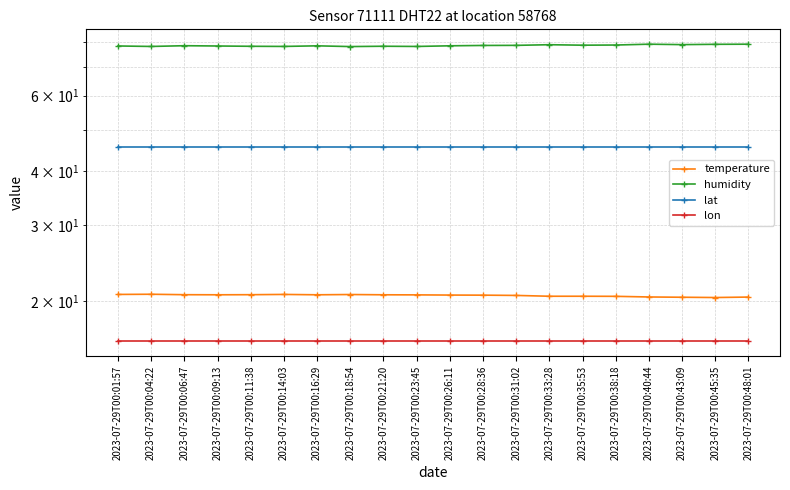

At which label does temperature reach its peak?

2023-07-29T00:04:22